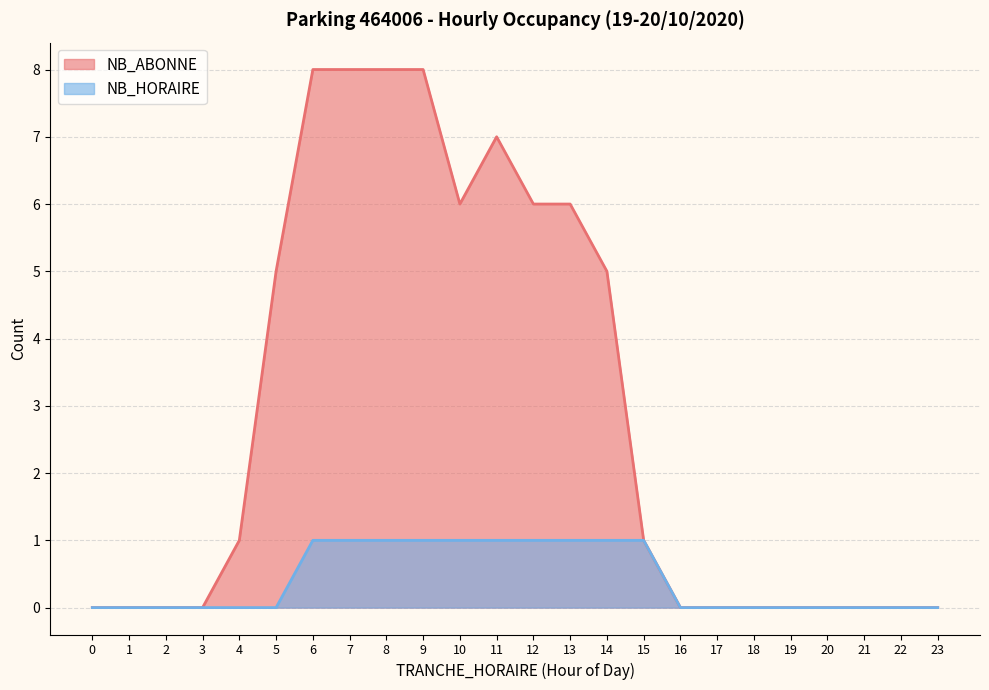

At which category is the sum across all series the highest?

6